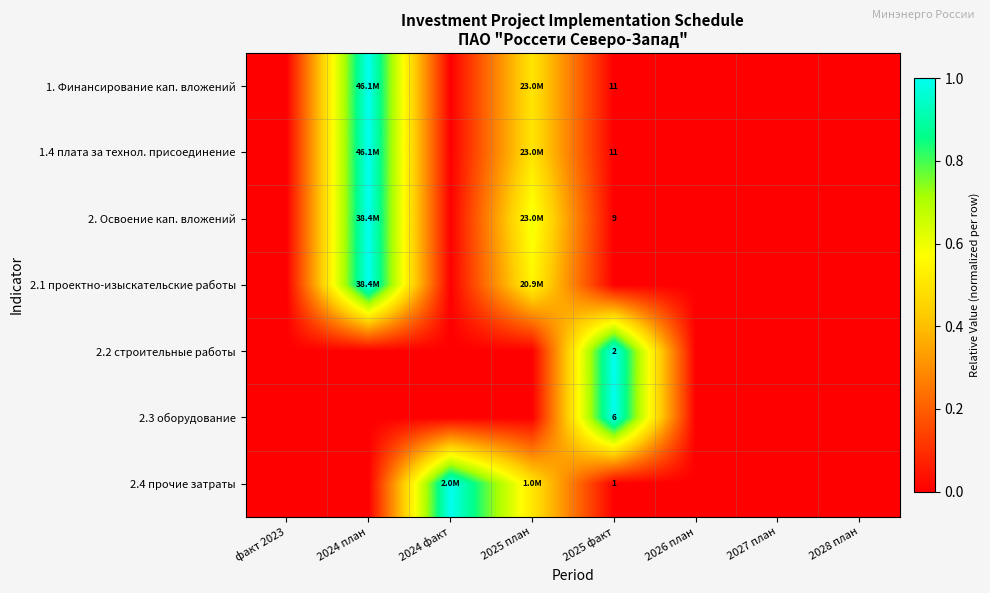

Which series has the widest spread of values?

1. Финансирование кап. вложений